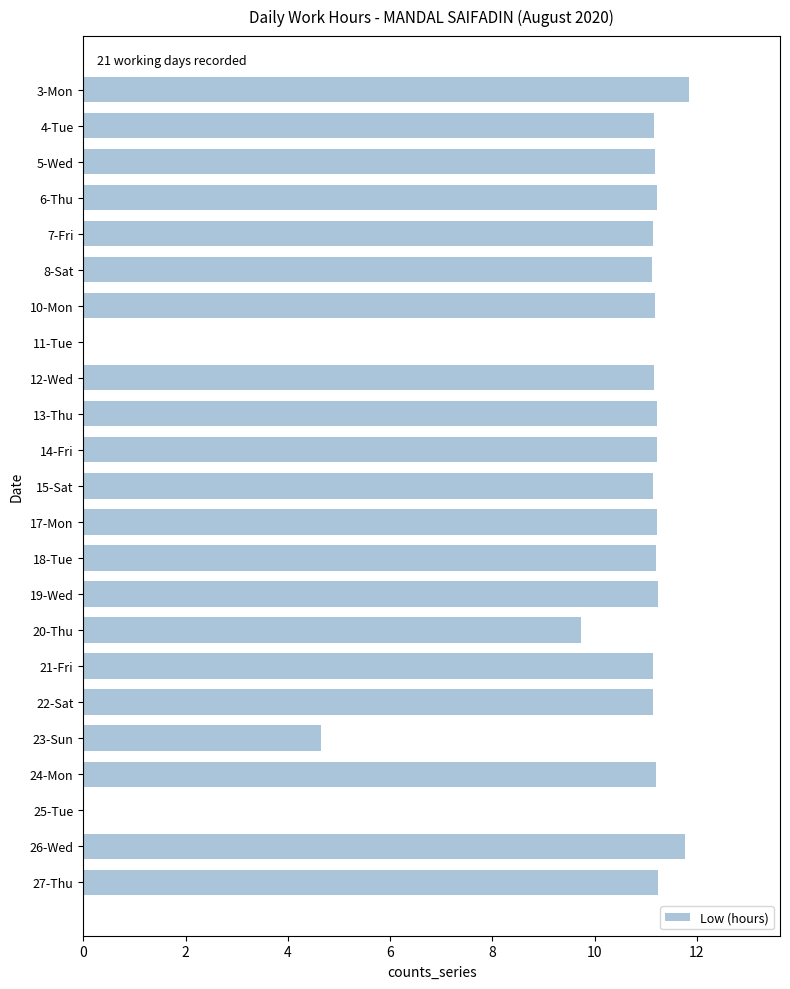

Are the bars horizontal?

Yes